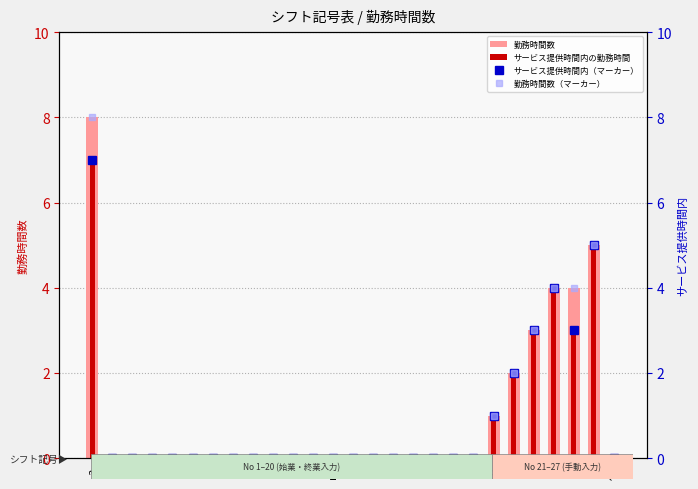

What are all the series names shown in the legend?

勤務時間数, サービス提供時間内の勤務時間, サービス提供時間内（マーカー）, 勤務時間数（マーカー）